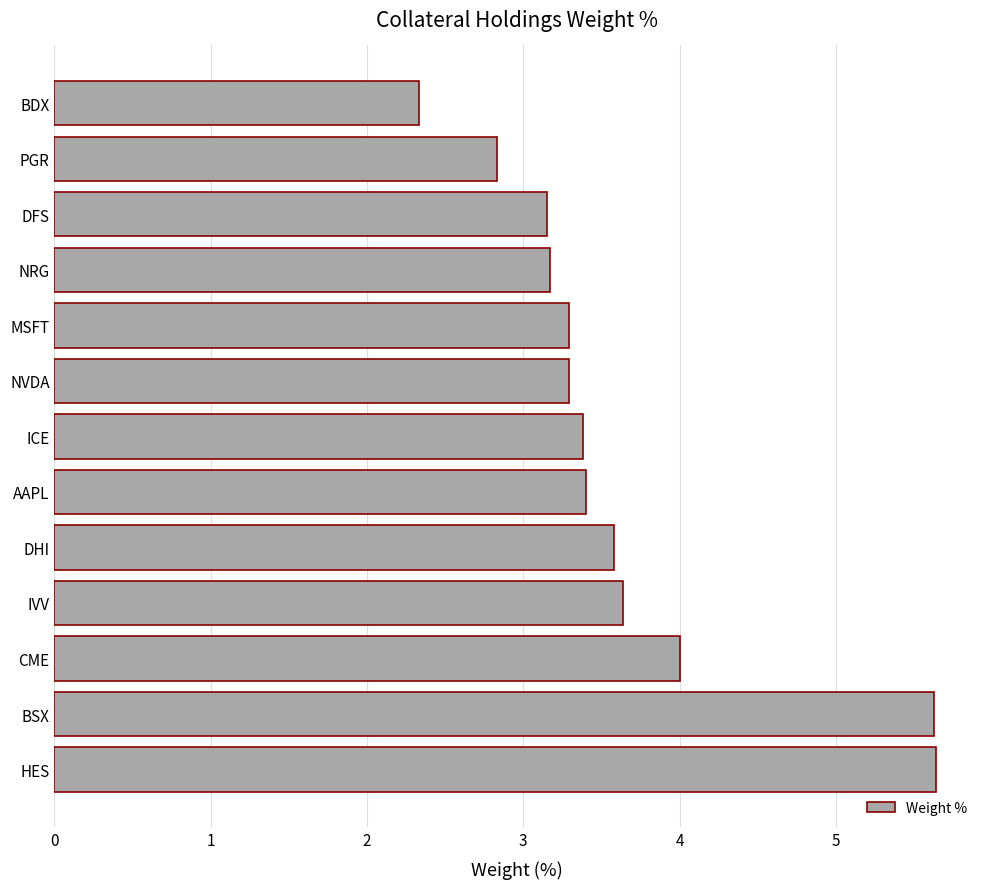

The chart shows a value of 5.5 at CME. True or false?

False